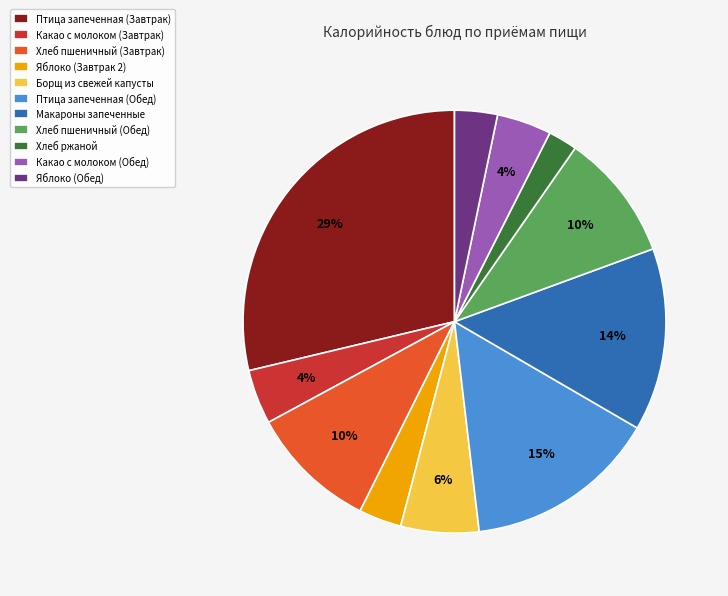

Which slice is the smallest?

Хлеб ржаной